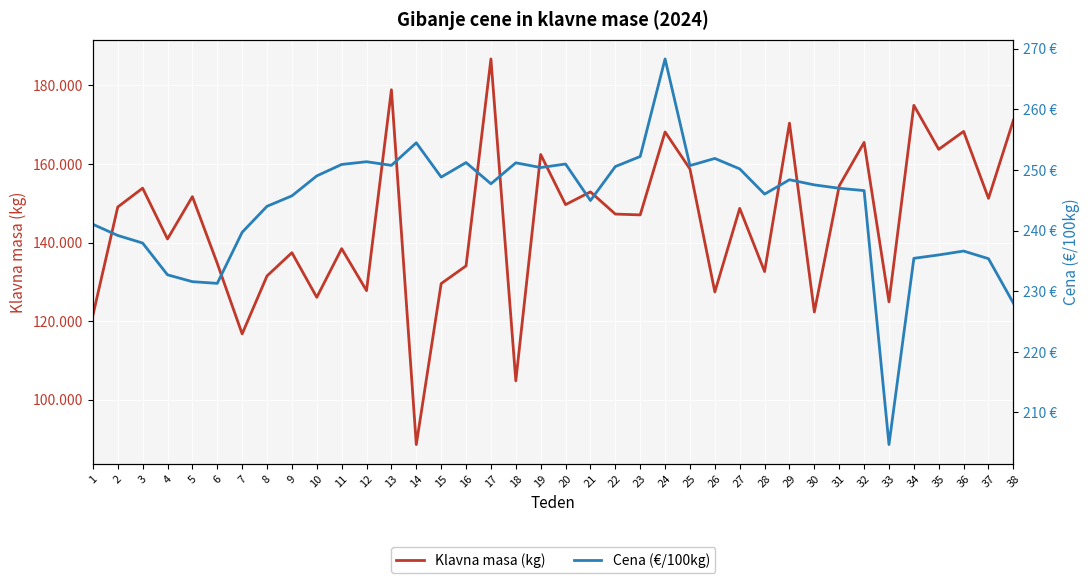

How many values in the Klavna masa (kg) series are below 148696?

19